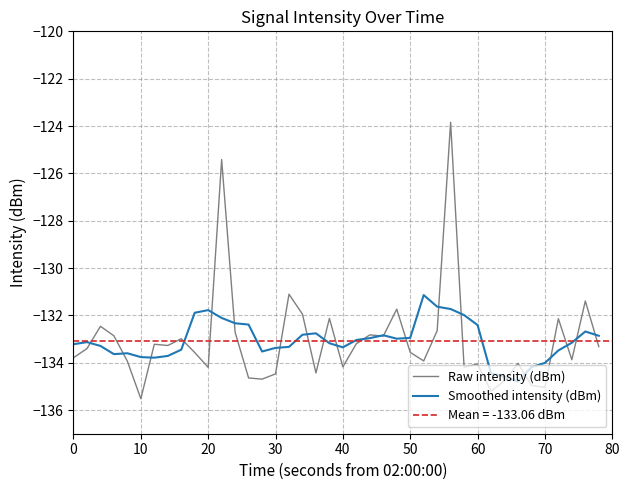

Reading left to right, what are all the values shown in this chart?

Raw intensity (dBm): -133.8	-133.4	-132.5	-132.9	-133.9	-135.5	-133.2	-133.3	-133.0	-133.6	-134.2	-125.4	-132.7	-134.6	-134.7	-134.5	-131.1	-132.0	-134.4	-132.1	-134.2	-133.2	-132.8	-132.9	-131.7	-133.6	-133.9	-132.6	-123.8	-134.2	-134.1	-135.2	-134.8	-134.0	-135.0	-135.0	-132.1	-133.9	-131.4	-133.3
Smoothed intensity (dBm): -133.2	-133.1	-133.3	-133.6	-133.6	-133.8	-133.8	-133.7	-133.4	-131.9	-131.8	-132.1	-132.3	-132.4	-133.5	-133.4	-133.3	-132.8	-132.8	-133.2	-133.4	-133.0	-133.0	-132.8	-133.0	-132.9	-131.1	-131.6	-131.7	-132.0	-132.4	-134.4	-134.6	-134.8	-134.2	-134.0	-133.5	-133.2	-132.7	-132.9